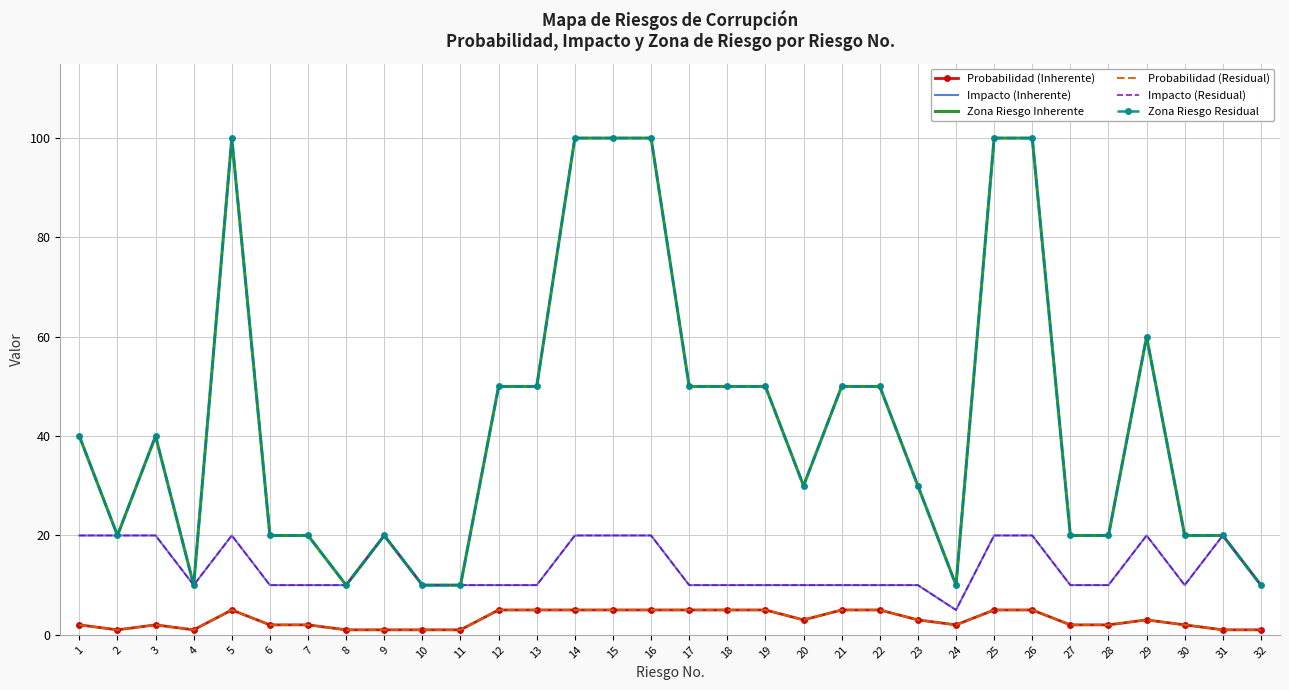

Rank the series by their maximum value, from highest to lowest.

Zona Riesgo Inherente, Zona Riesgo Residual, Impacto (Inherente), Impacto (Residual), Probabilidad (Inherente), Probabilidad (Residual)